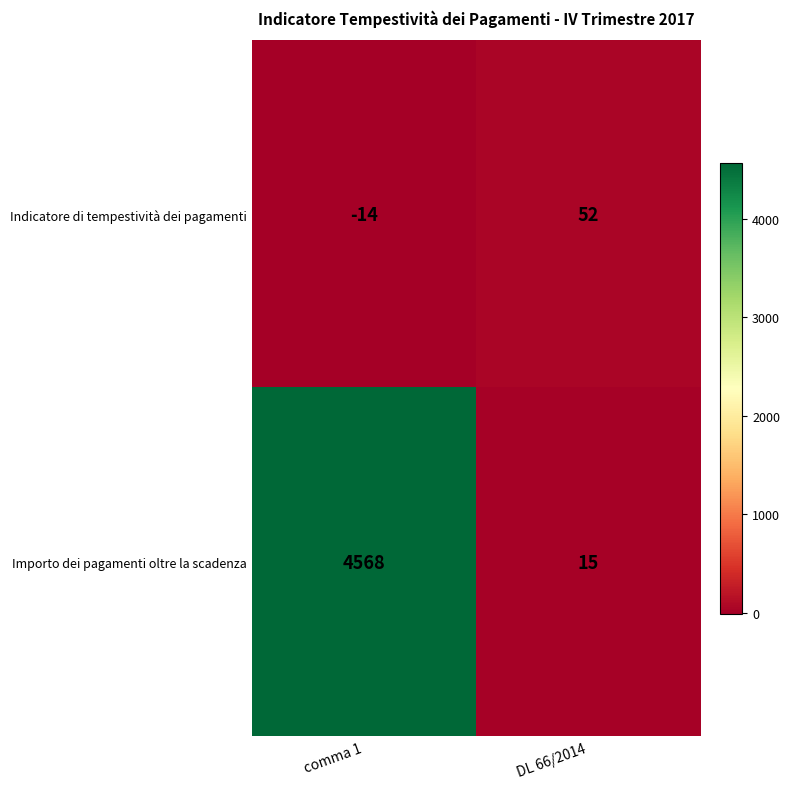

How many series are shown in this chart?

2